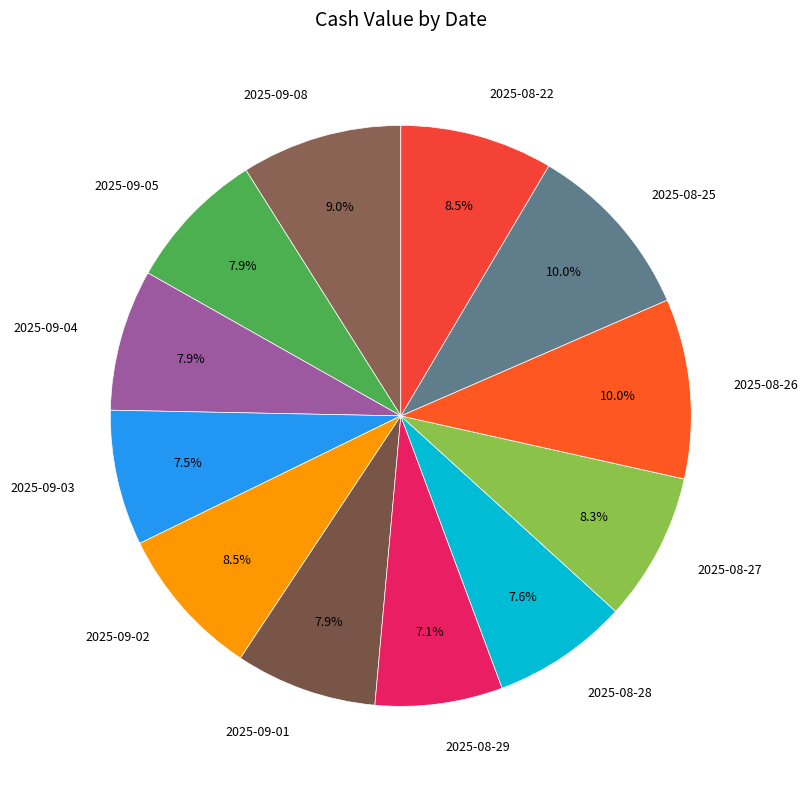

Is it true that 2025-08-27 is 8% of the pie?

True